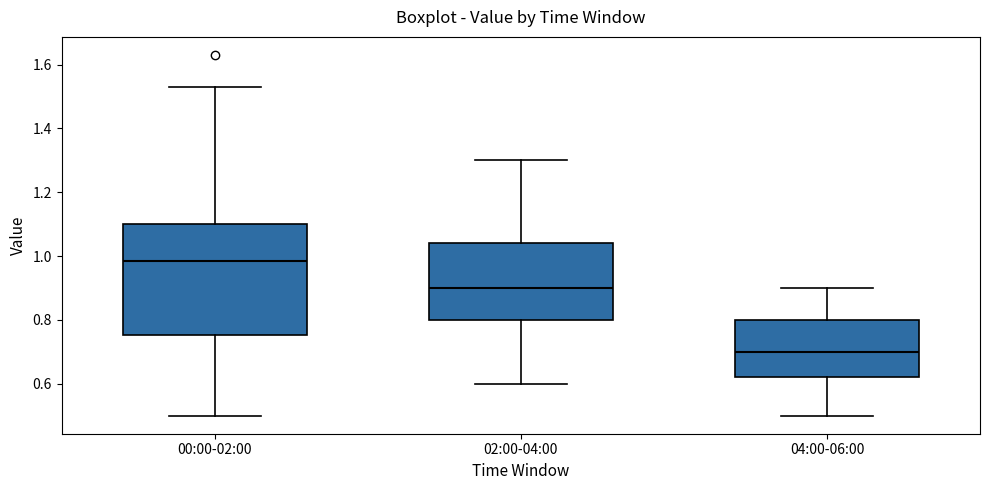

Which box is the tallest, from its lower edge to its upper edge?

00:00-02:00